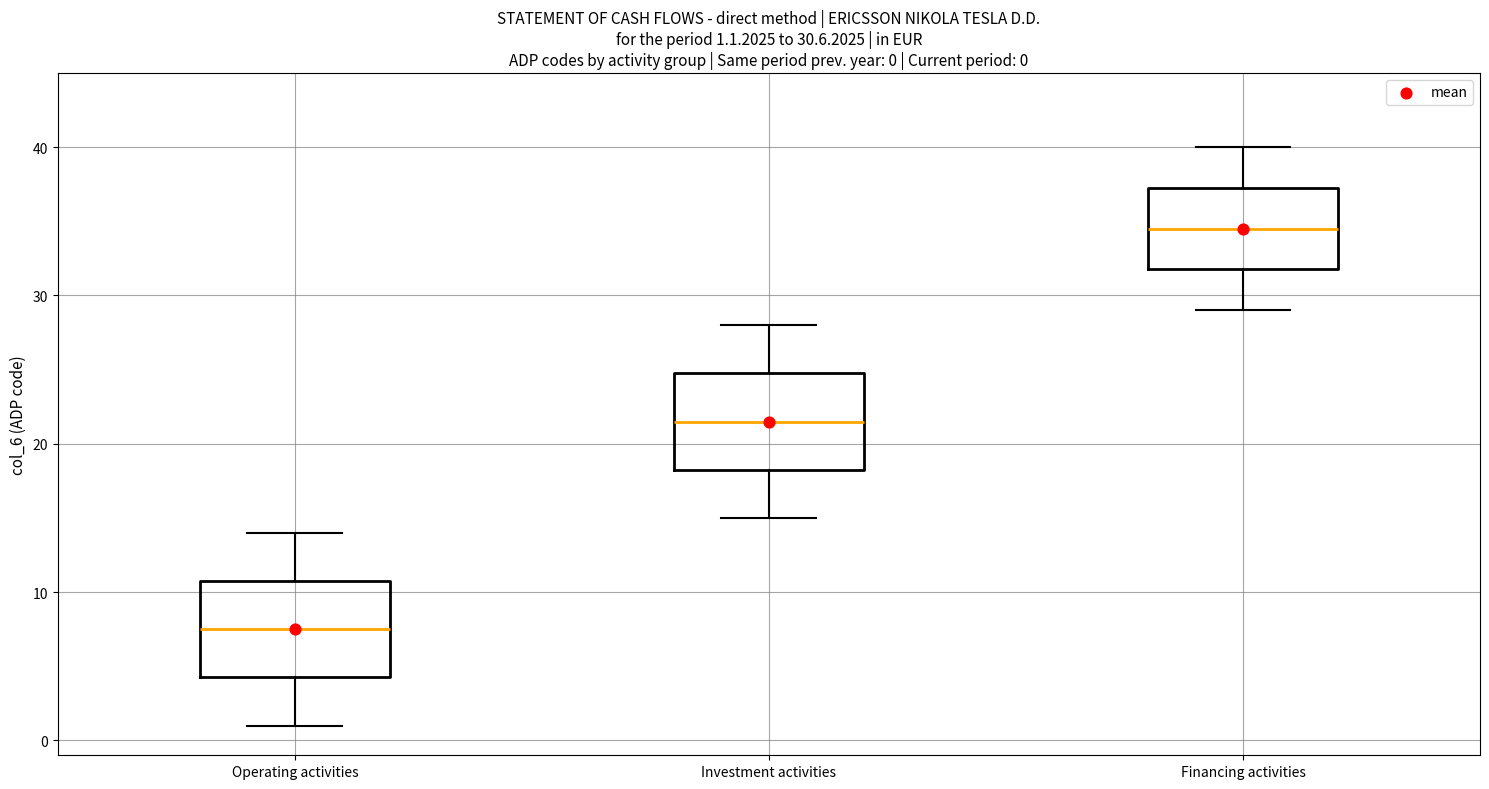

Which box's median line is the highest?

Financing activities